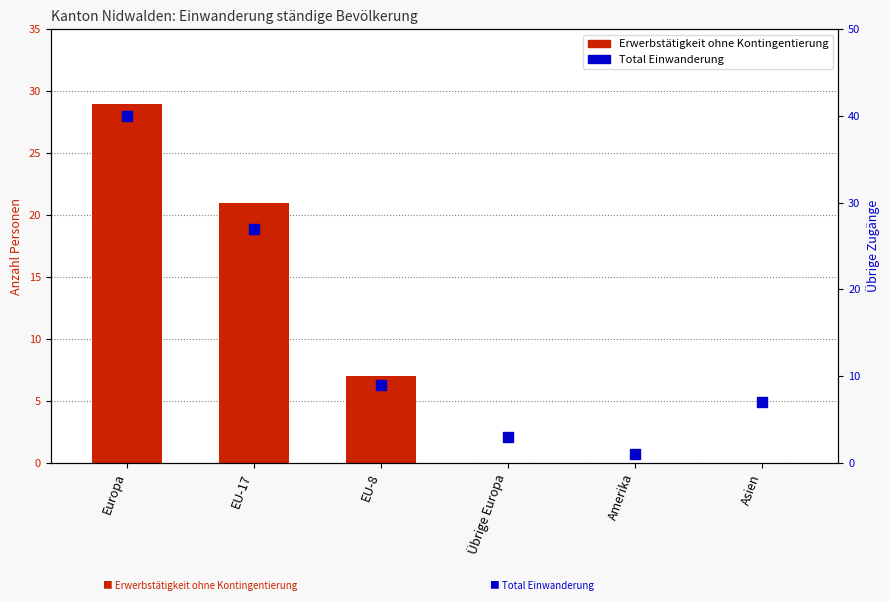

At which category is the sum across all series the highest?

Europa